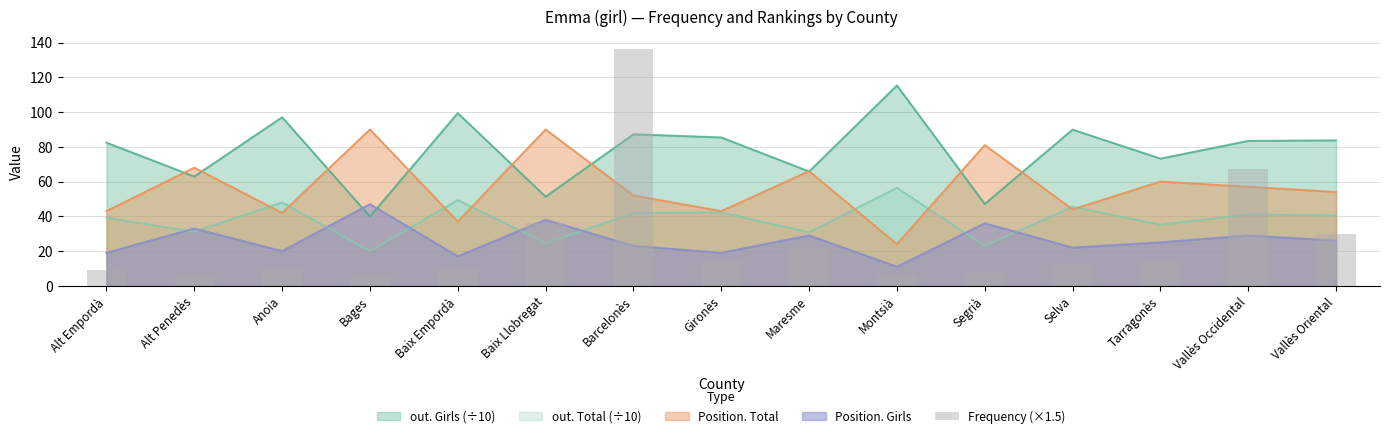

Which label corresponds to the smallest value in the chart?

Alt Penedès